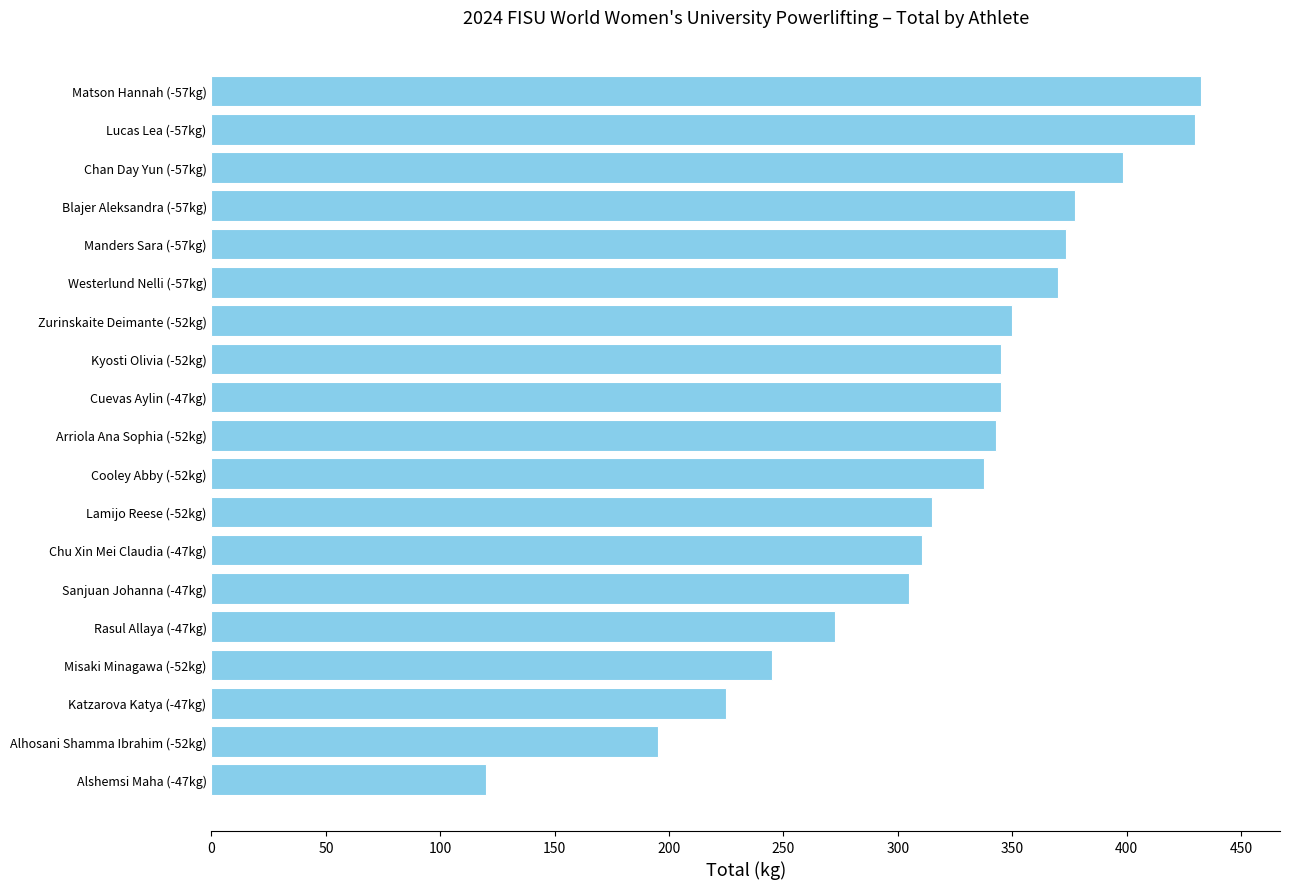

What is the ratio of the value at Manders Sara (-57kg) to the value at Alhosani Shamma Ibrahim (-52kg)?

1.9